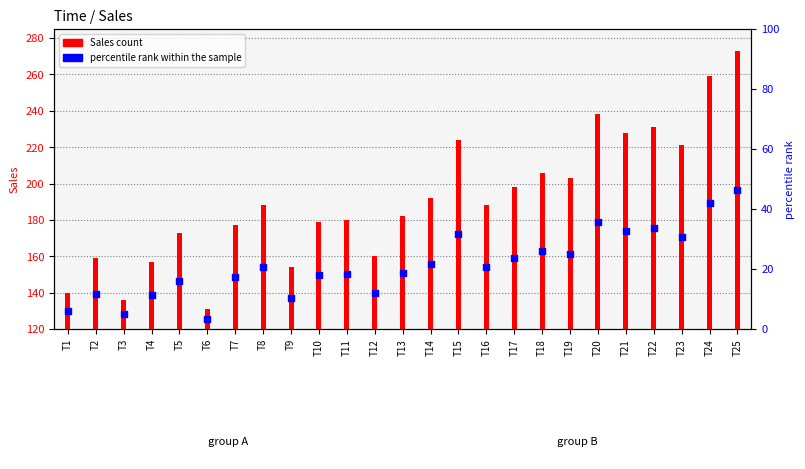

Which series reaches the maximum Y coordinate?

Sales count